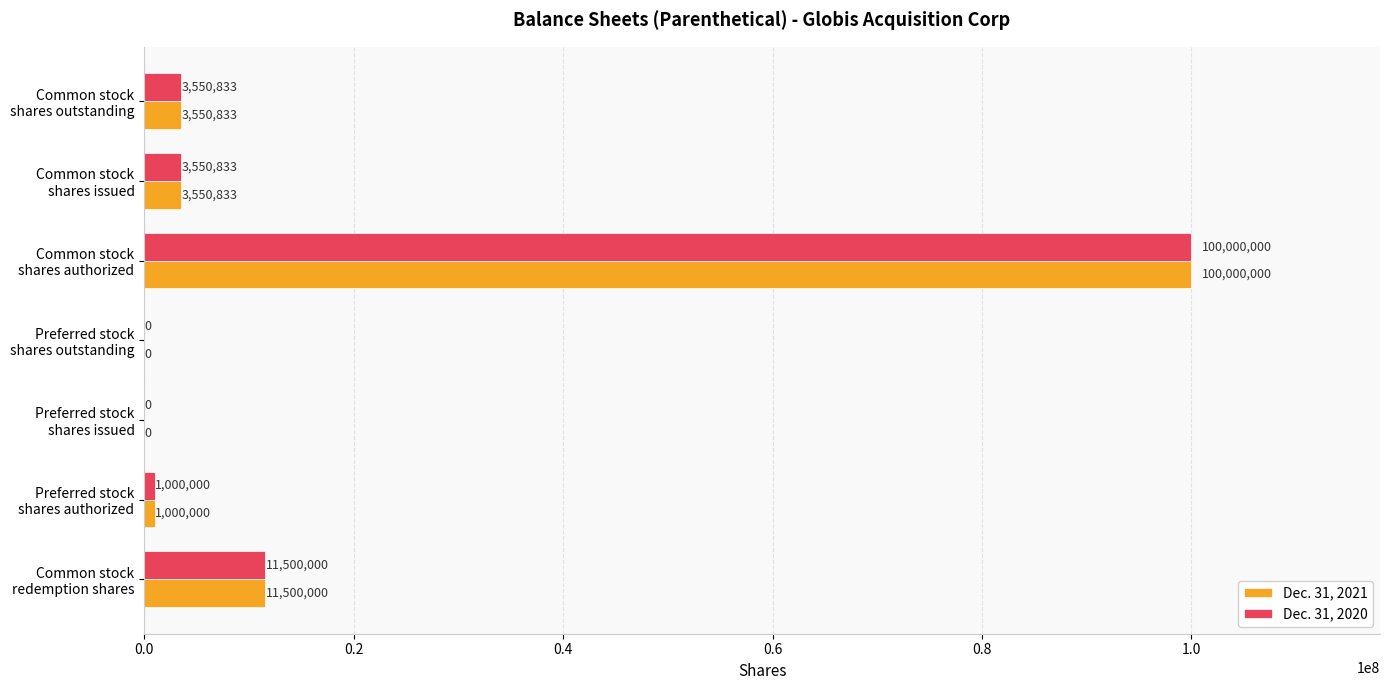

What is the greatest value displayed?

100000000